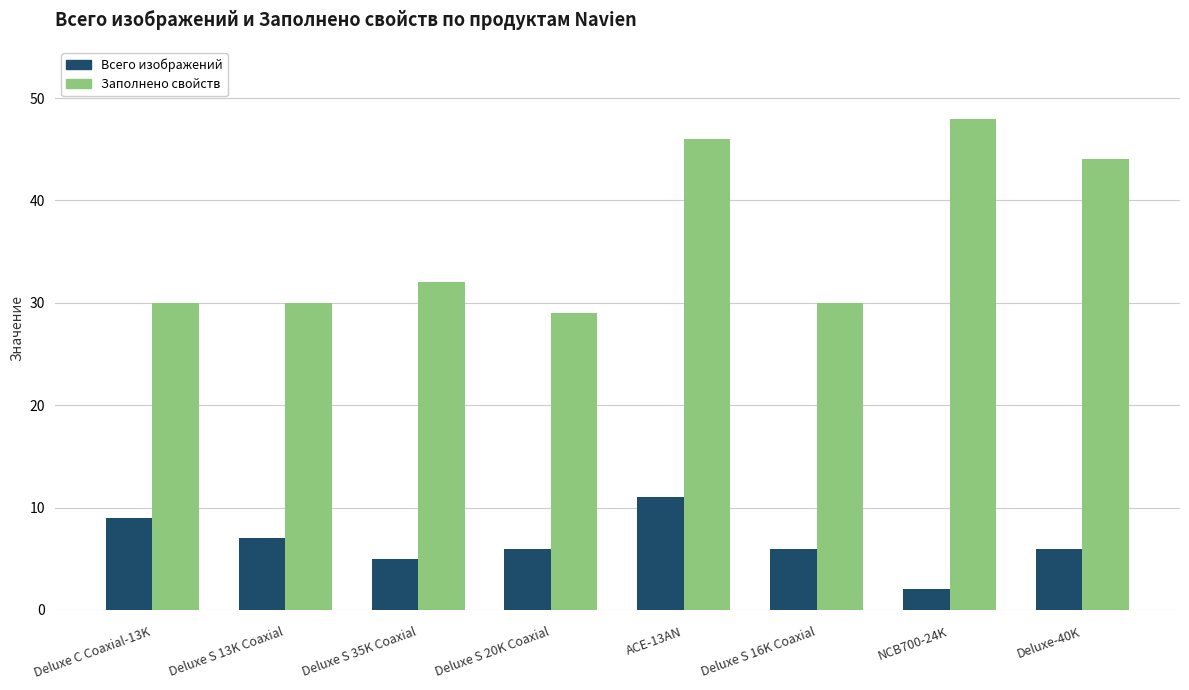

At Deluxe S 13K Coaxial, list the series in order from largest to smallest.

Заполнено свойств, Всего изображений